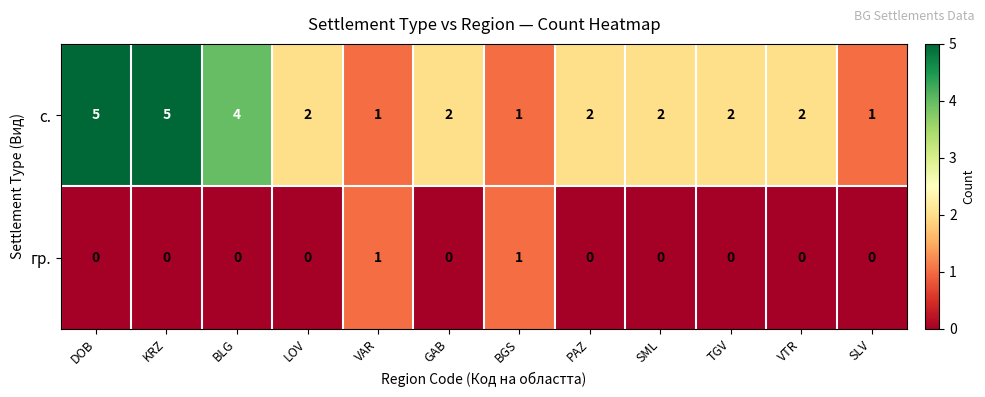

Rank the series by their maximum value, from lowest to highest.

гр., с.